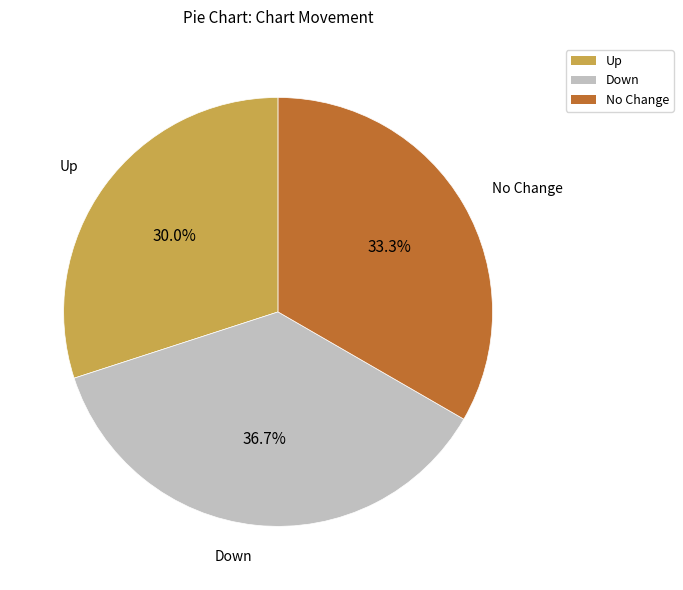

Which slice is the largest?

Down